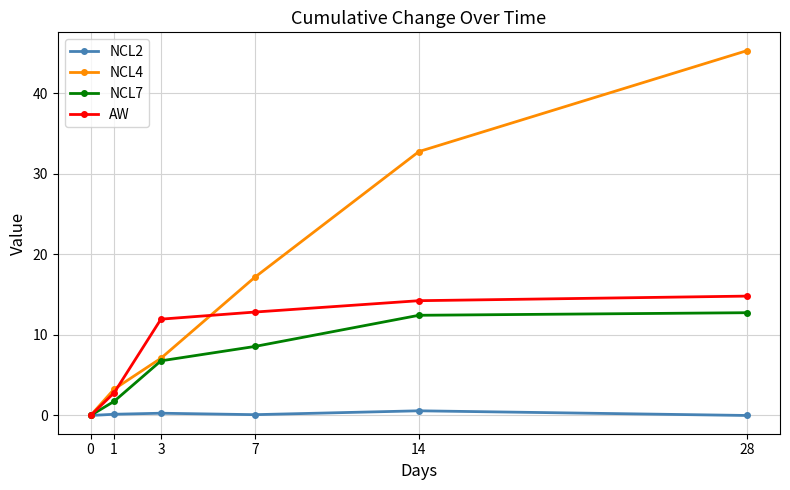

The value of NCL4 at 1 is 3.3. True or false?

True